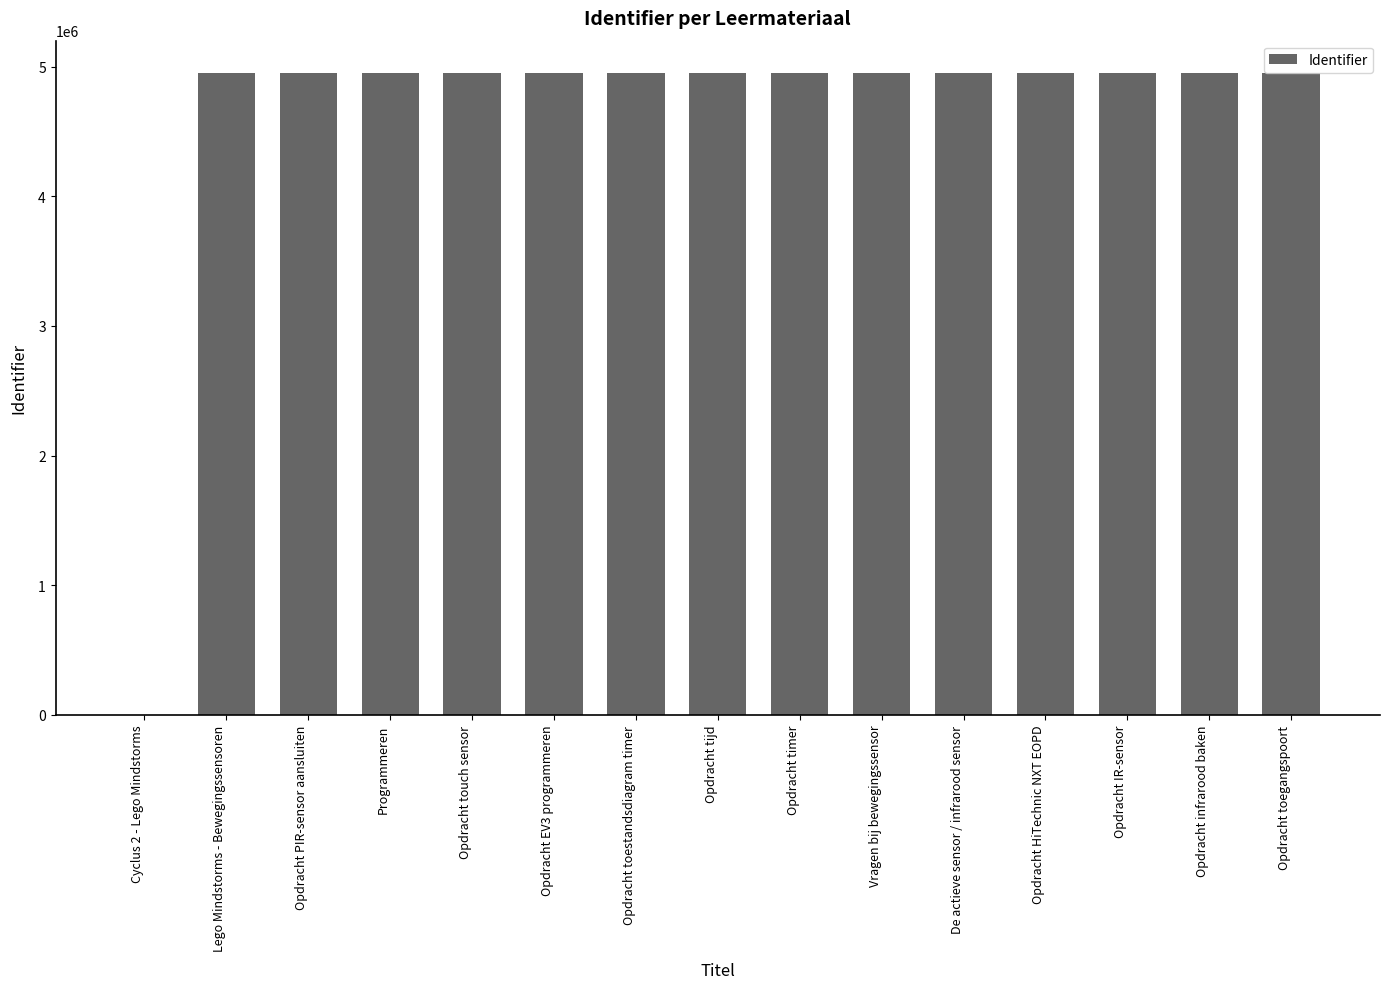

At which label is the value closest to 2476418?

Lego Mindstorms - Bewegingssensoren